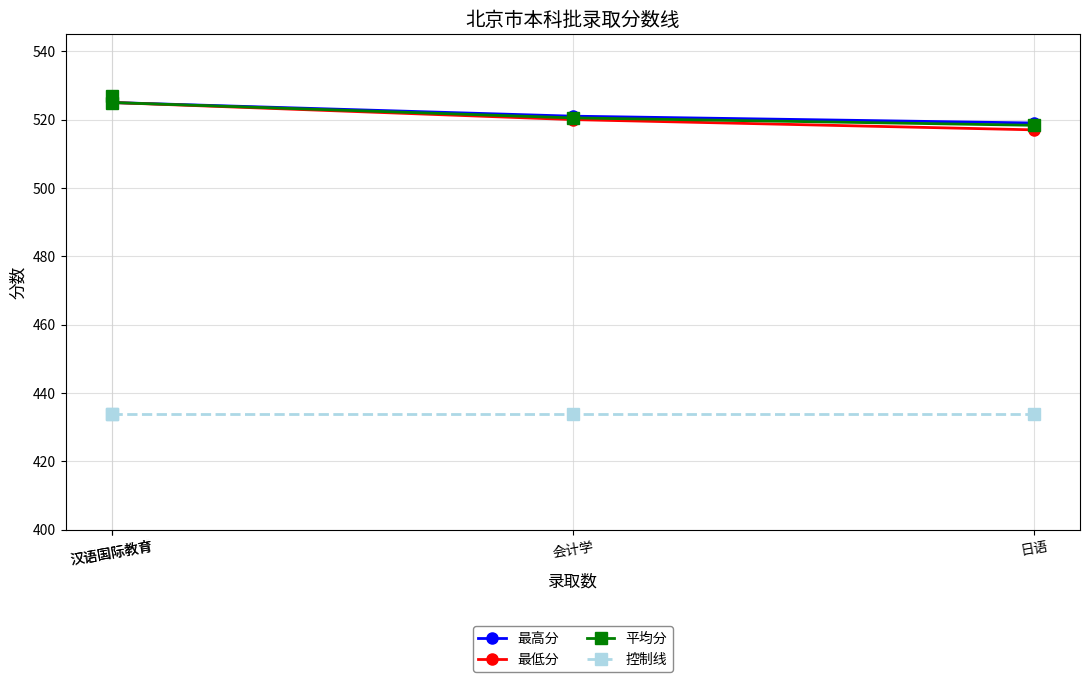

What is the smallest value displayed?

434.0